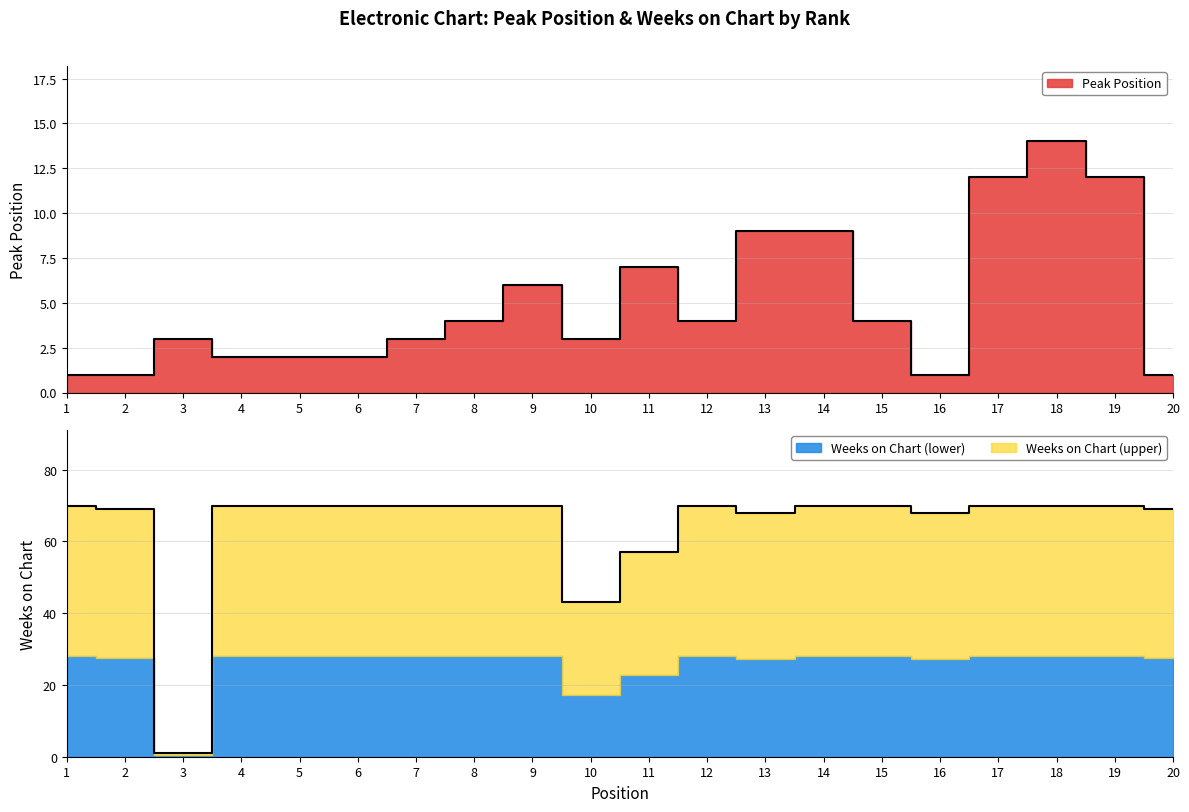

What is the value of the Weeks on Chart point at the 5th from the left?

70